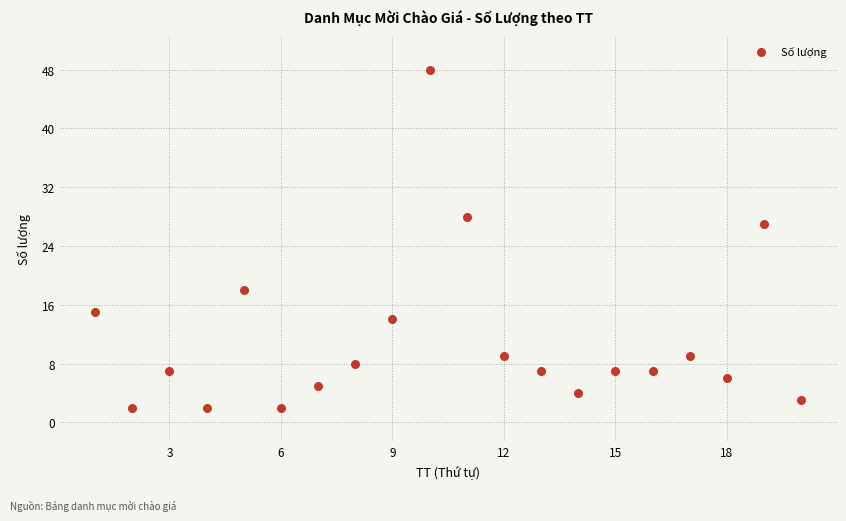

What is the range of X values (max minus min)?

19